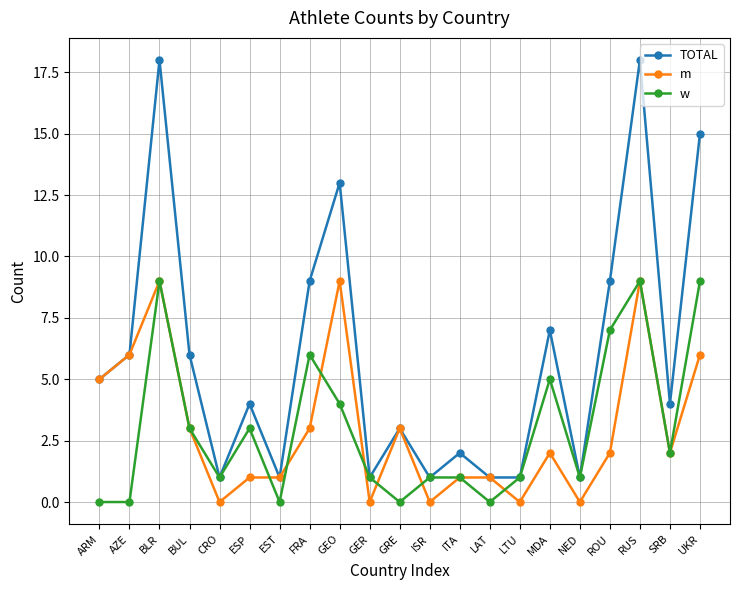

True or false: w has a value of 9 at RUS.

True